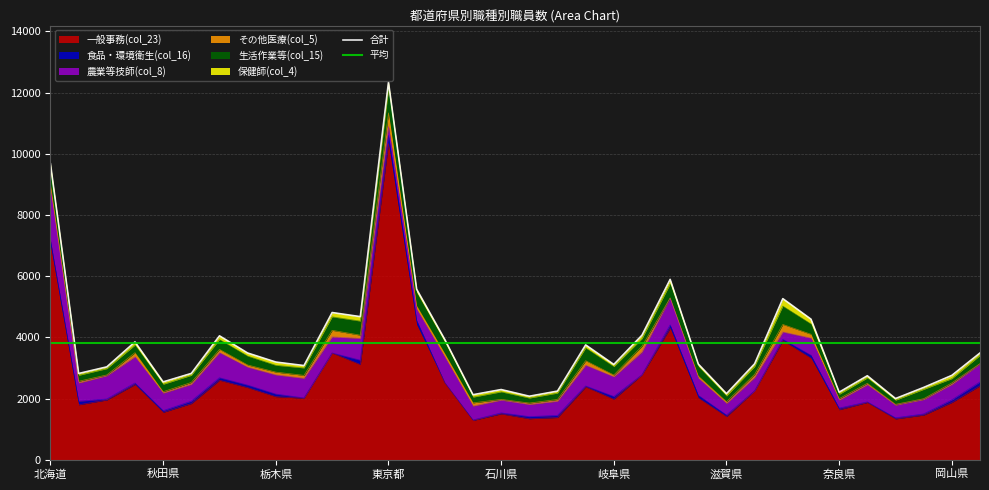

At 山形県, list the series in order from largest to smallest.

一般事務(col_23), 農業等技師(col_8), 生活作業等(col_15), 食品・環境衛生(col_16), その他医療(col_5), 保健師(col_4)